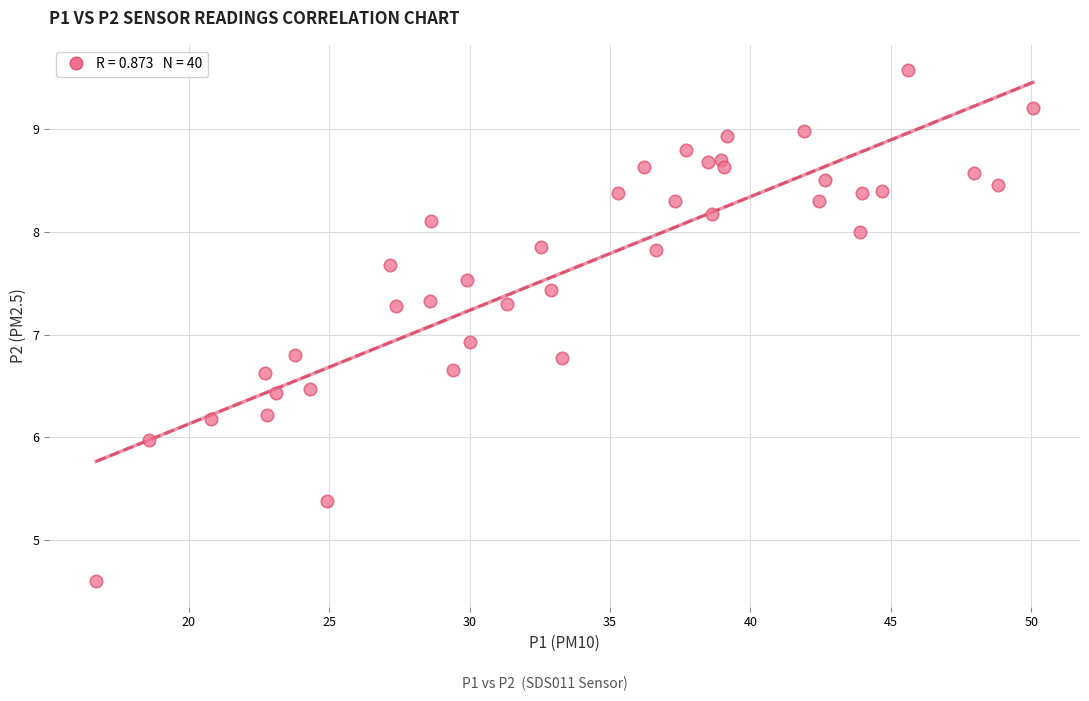

What Y value in the scatter plot is closest to 7?

6.9